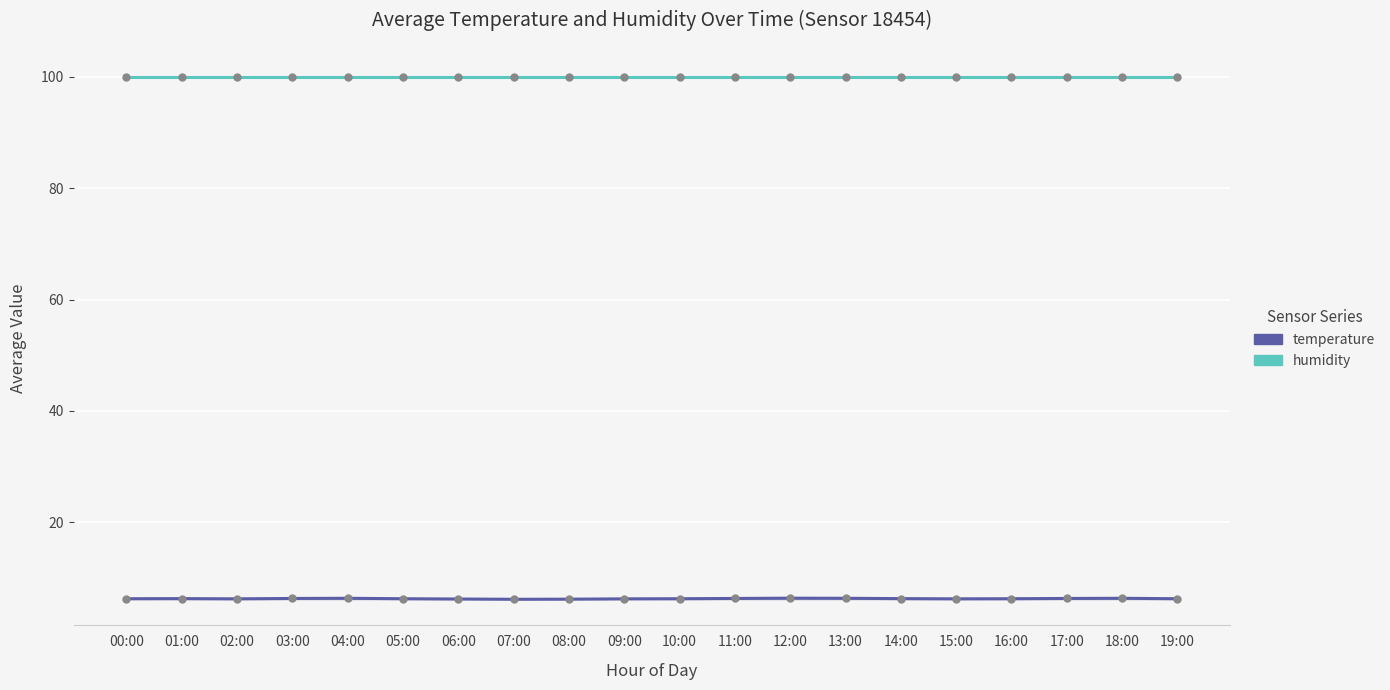

The value of temperature at 19:00 is 6.3. True or false?

True